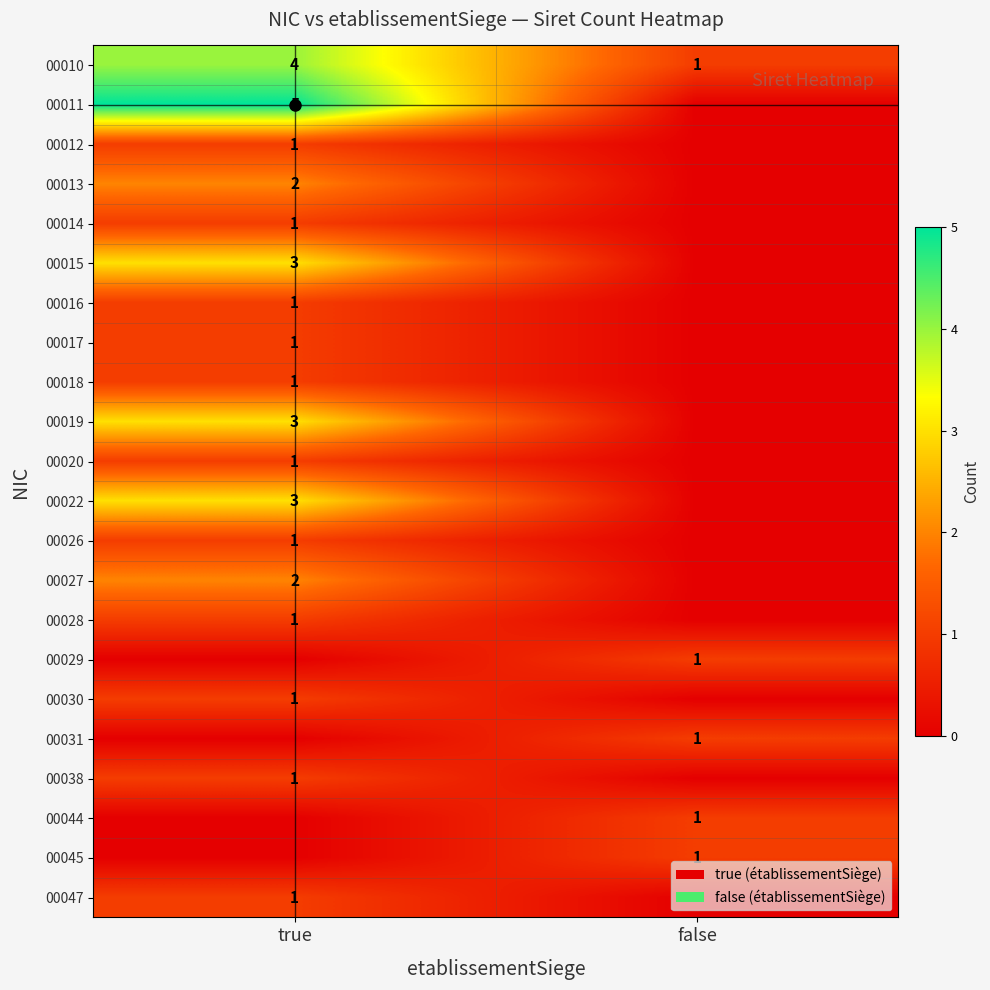

What is the sum of all row_5 values?

3